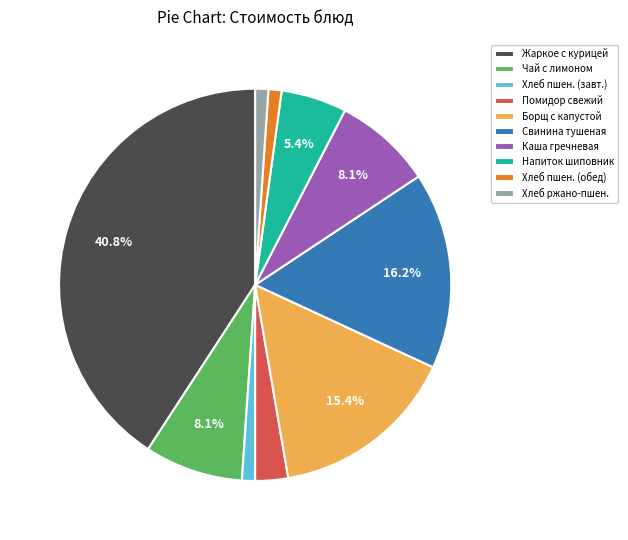

Approximately how many times larger is the value at Жаркое с курицей compared to Свинина тушеная?

2.5